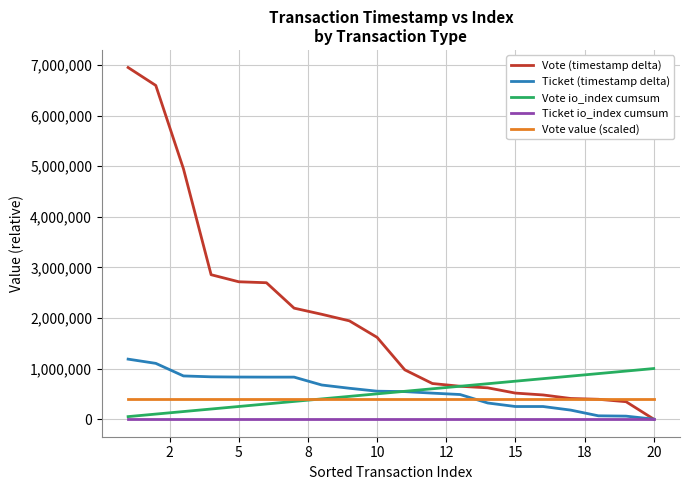

After their last crossing, which series has the higher values: Ticket (timestamp delta) or Vote value (scaled)?

Vote value (scaled)